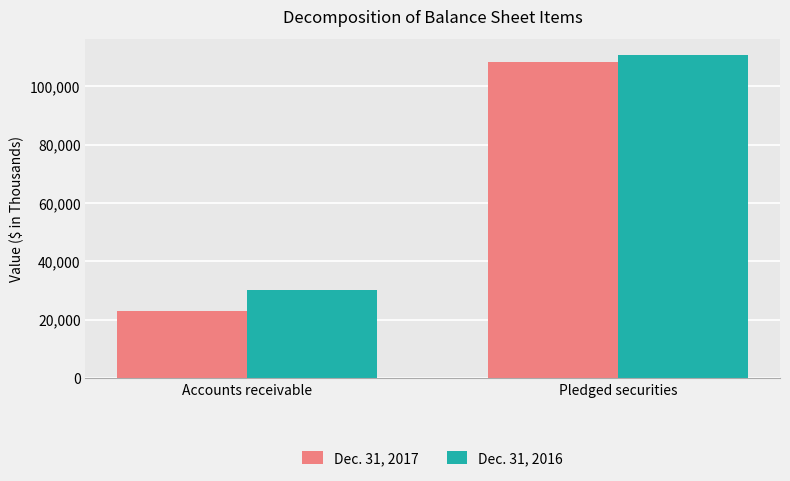

Count the Dec. 31, 2016 values in the range 30185 to 110647.

2